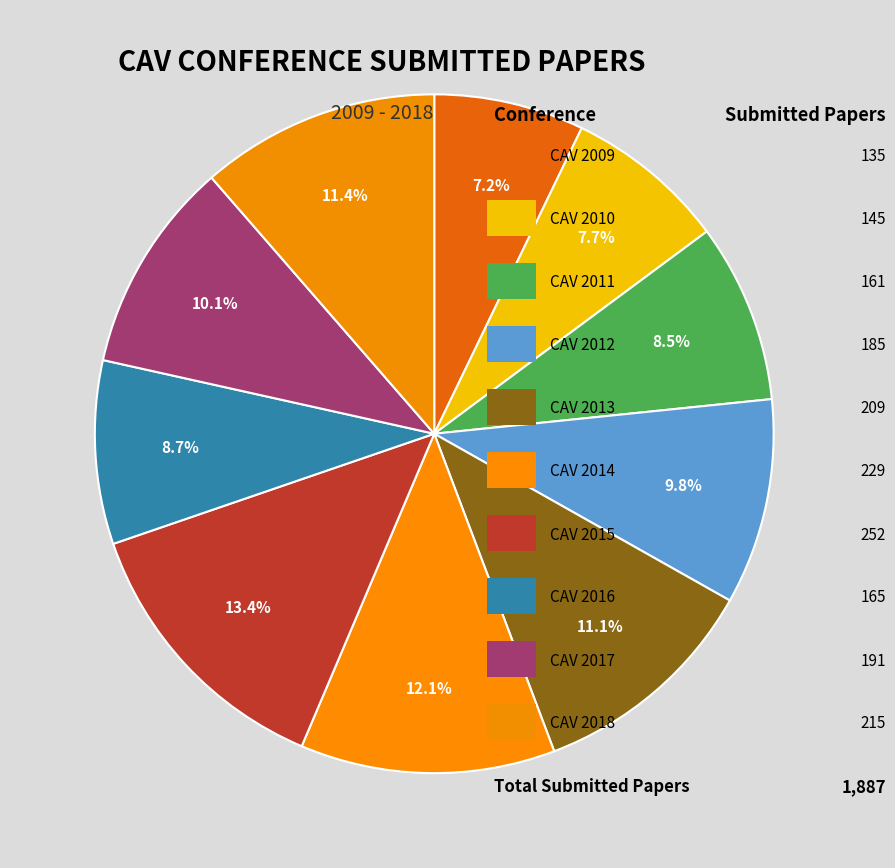

How many slices are in this pie chart?

10